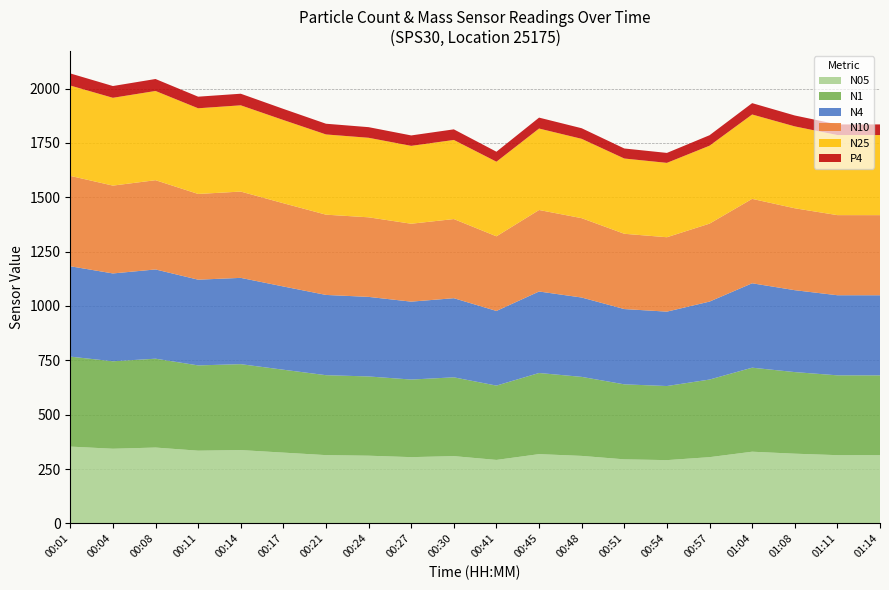

Reading left to right, list all the values displayed in this chart.

N05: 353.2	343.3	348.8	334.4	337.2	325.5	314.0	311.3	304.7	309.4	291.9	318.5	310.4	294.6	291.0	304.6	329.7	320.6	313.8	313.7
N1: 414.0	402.4	408.8	392.4	395.3	381.4	367.8	364.6	357.0	362.5	342.0	373.3	363.6	345.0	340.9	357.1	386.6	375.4	367.3	367.2
N4: 415.7	404.0	410.5	394.3	396.9	382.9	369.2	366.0	358.4	364.0	343.3	374.9	365.0	346.3	342.2	358.6	388.3	376.8	368.4	368.5
N10: 415.8	404.1	410.6	394.4	397.0	383.0	369.2	366.1	358.4	364.1	343.4	374.9	365.1	346.4	342.3	358.7	388.3	376.8	368.5	368.5
N25: 415.6	403.9	410.4	394.1	396.8	382.8	369.1	365.9	358.3	363.9	343.2	374.7	364.9	346.2	342.1	358.5	388.1	376.7	368.4	368.4
P4: 55.7	54.2	55.1	53.4	53.3	51.2	49.3	48.9	47.9	48.8	45.9	50.3	48.8	46.2	45.8	48.2	52.2	50.2	48.9	49.0